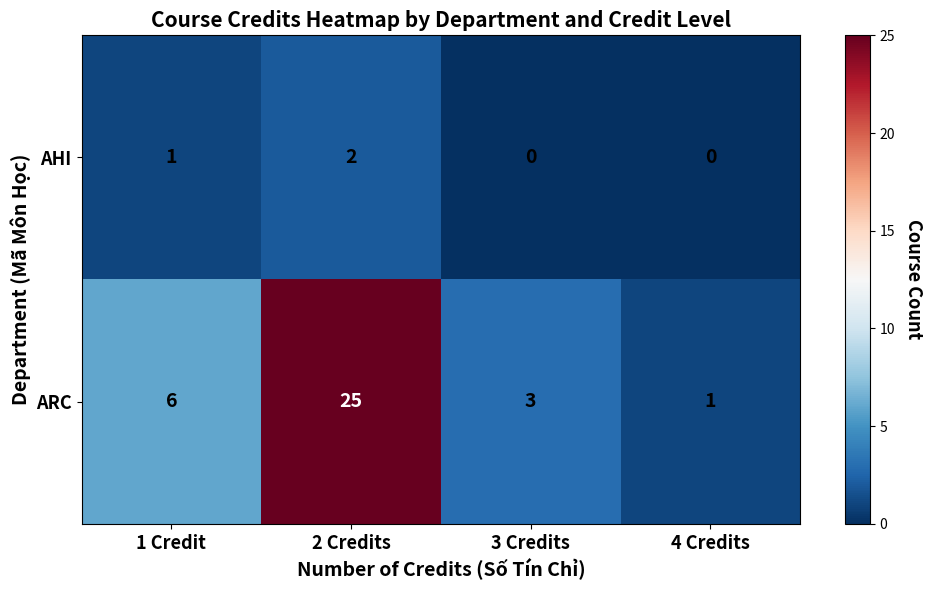

Reading left to right, what are all the values shown in this chart?

AHI: 1	2	0	0
ARC: 6	25	3	1